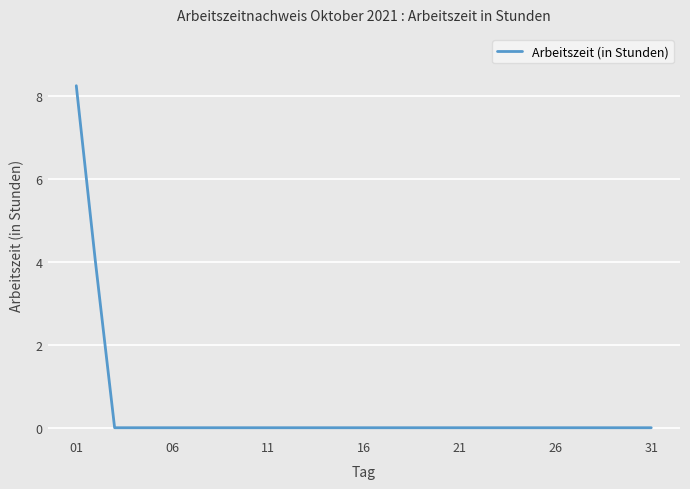

Is it true that the value at 26 is -4.1?

False